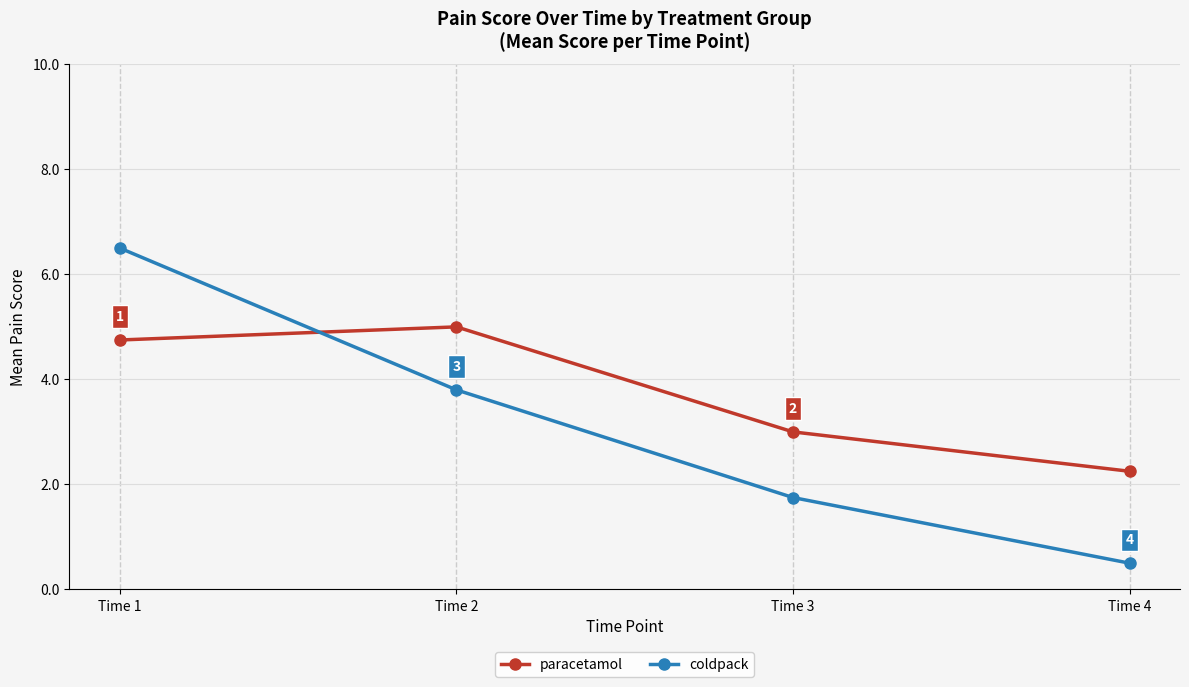

Which series has the widest spread of values?

coldpack